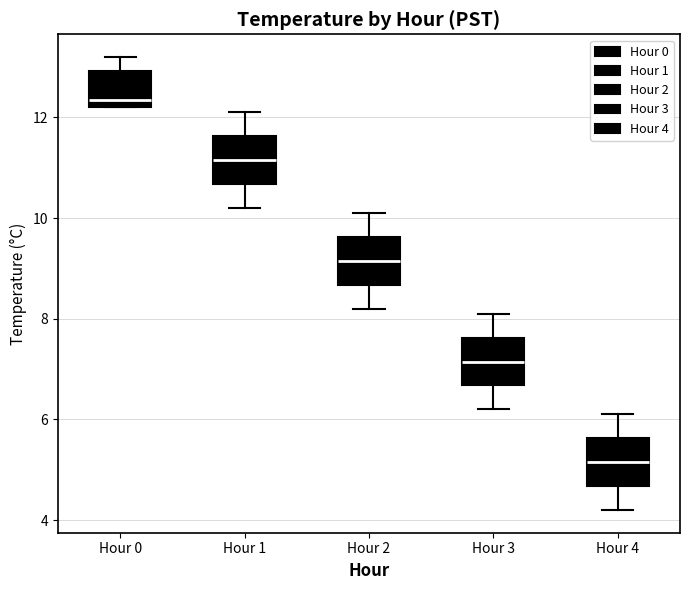

Reading left to right, transcribe this box plot: for each box, give where its median line is, the range the box spans, and where its two whiskers end, as read against the y-axis. The values are not printed on the chart, so give them approximately, as read against the axis.

Hour 0: median 12.4, box 12.2 to 13.0, whiskers 12.2 to 13.2
Hour 1: median 11.2, box 10.6 to 11.6, whiskers 10.2 to 12.2
Hour 2: median 9.2, box 8.6 to 9.6, whiskers 8.2 to 10.2
Hour 3: median 7.2, box 6.6 to 7.6, whiskers 6.2 to 8.2
Hour 4: median 5.2, box 4.6 to 5.6, whiskers 4.2 to 6.2